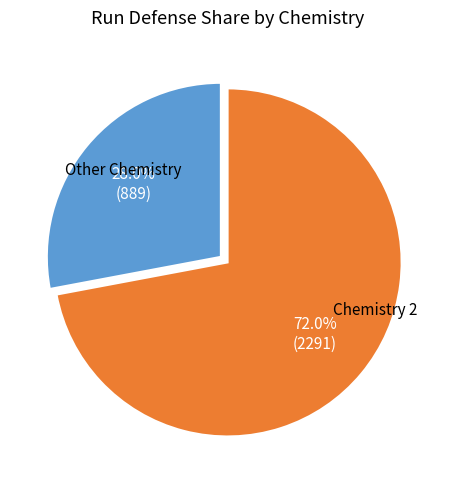

Is there a majority slice in this chart?

Yes